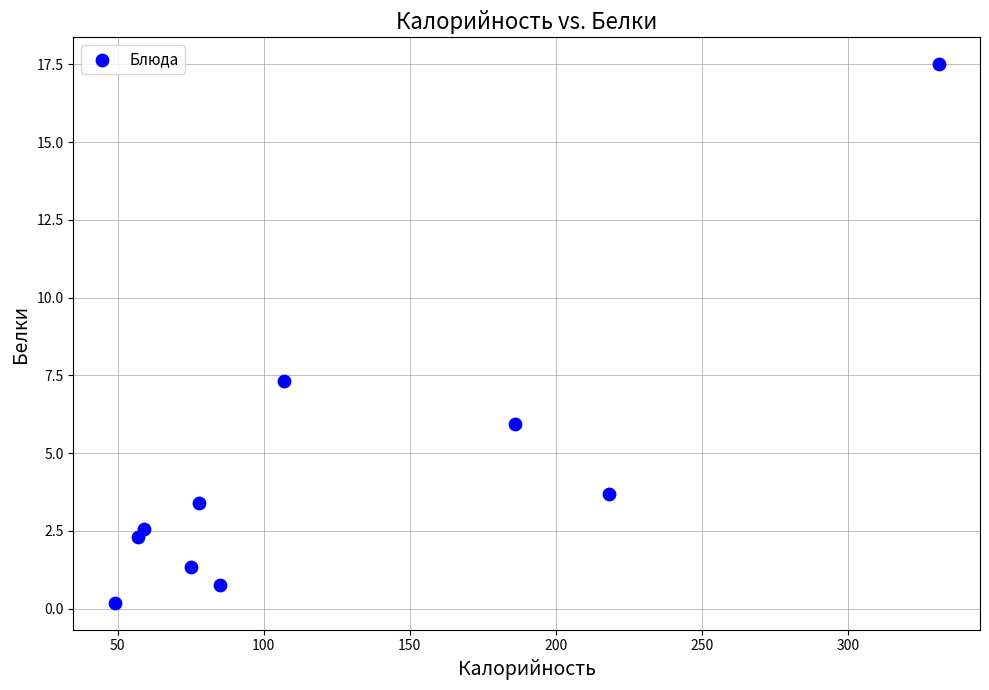

What is the range of Y values (max minus min)?

17.3